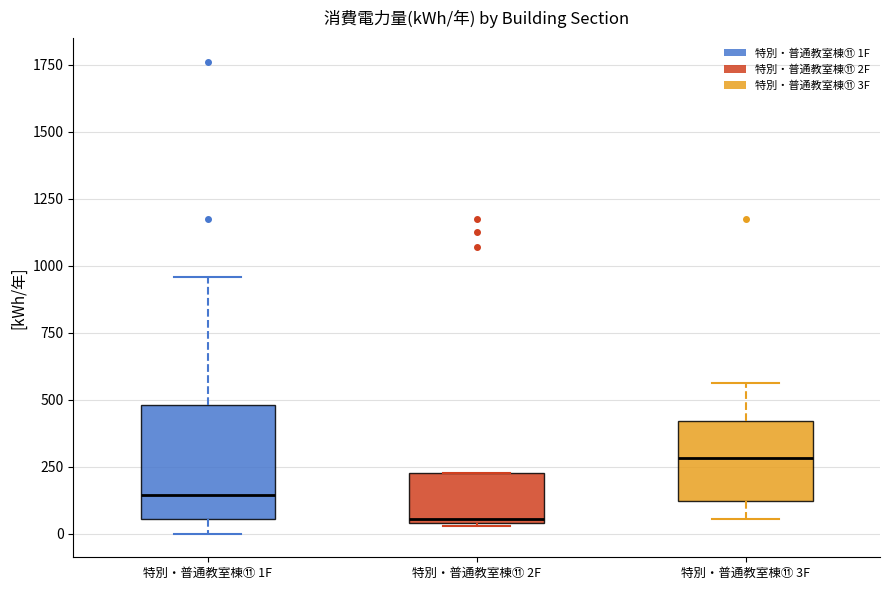

Which box's median line is the highest?

特別・普通教室棟⑪ 3F